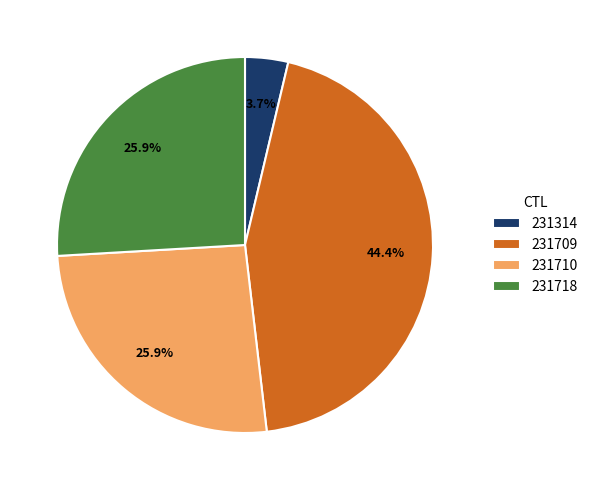

To the nearest percent, what is the difference between the 231314 and 231709 slice percentages?

41%